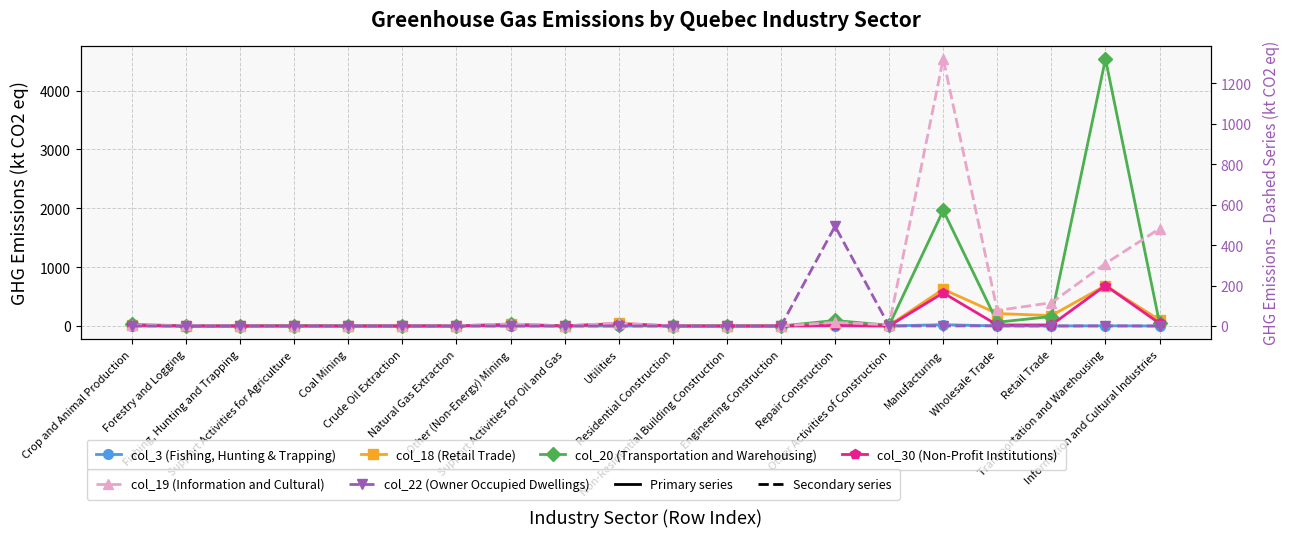

How many lines are shown in the chart?

6